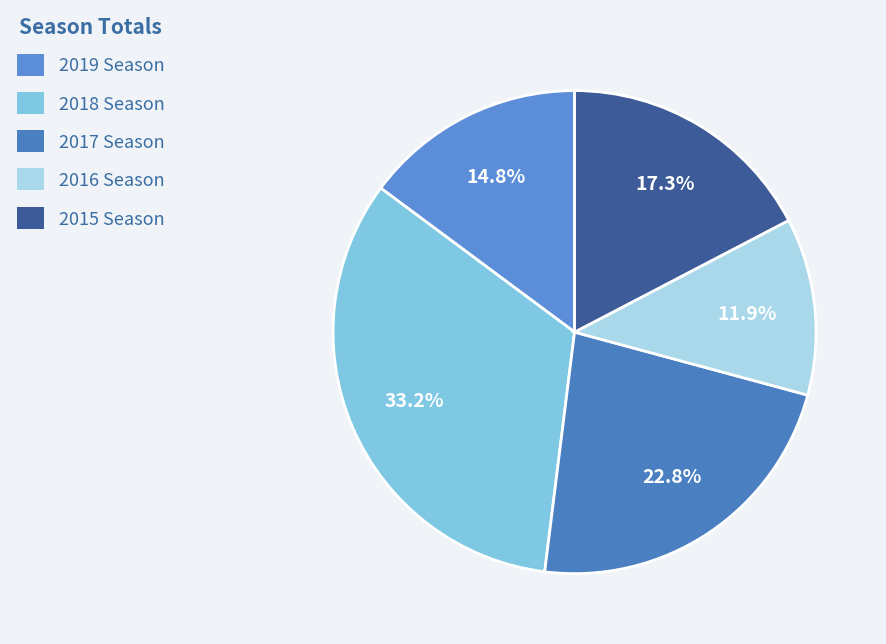

How many segments does this pie chart have?

5